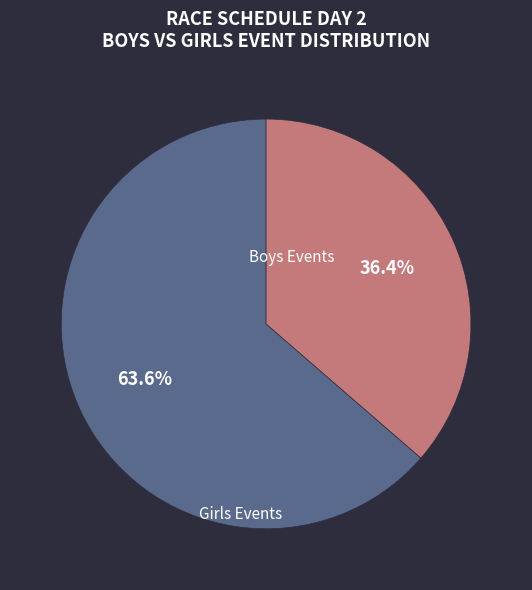

Does any single category account for the majority?

Yes